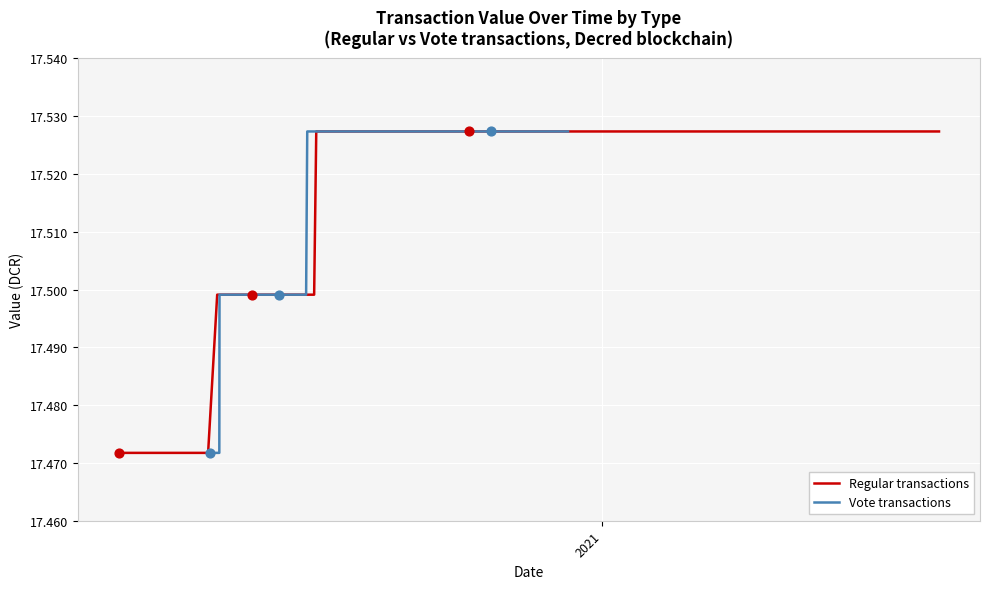

What are all the series names shown in the legend?

Regular transactions, Vote transactions